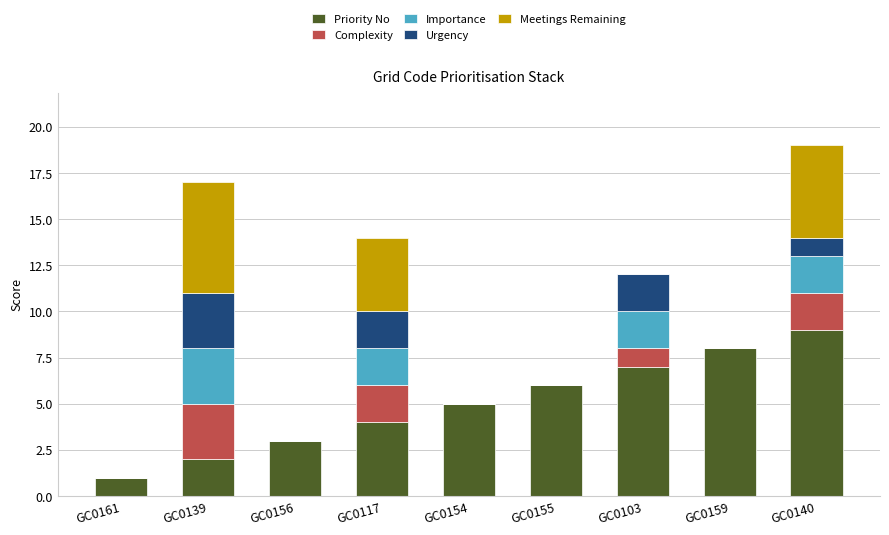

The Priority No series shows 1 at GC0156. True or false?

False